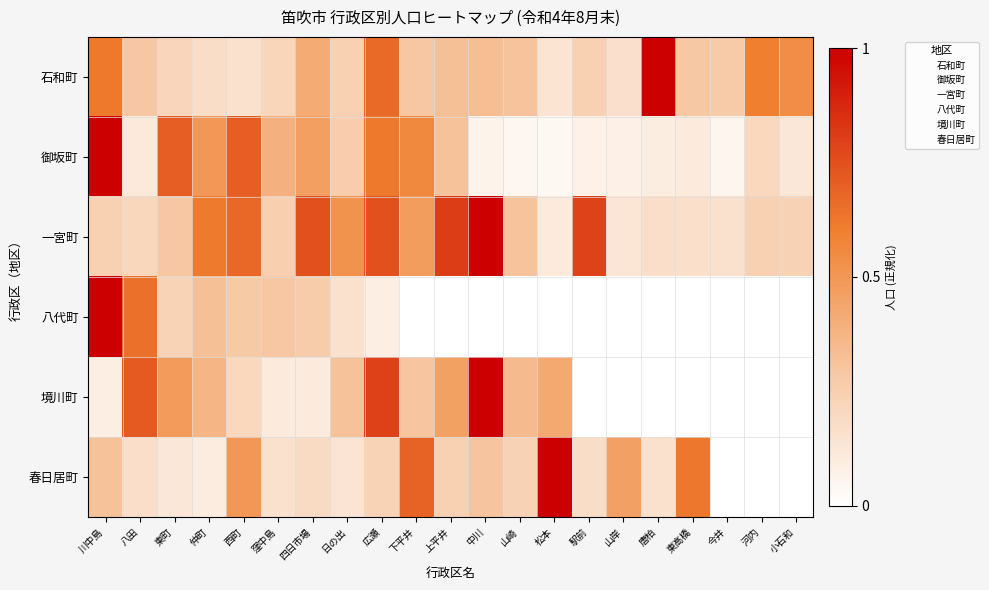

How many data points does each series have?

21